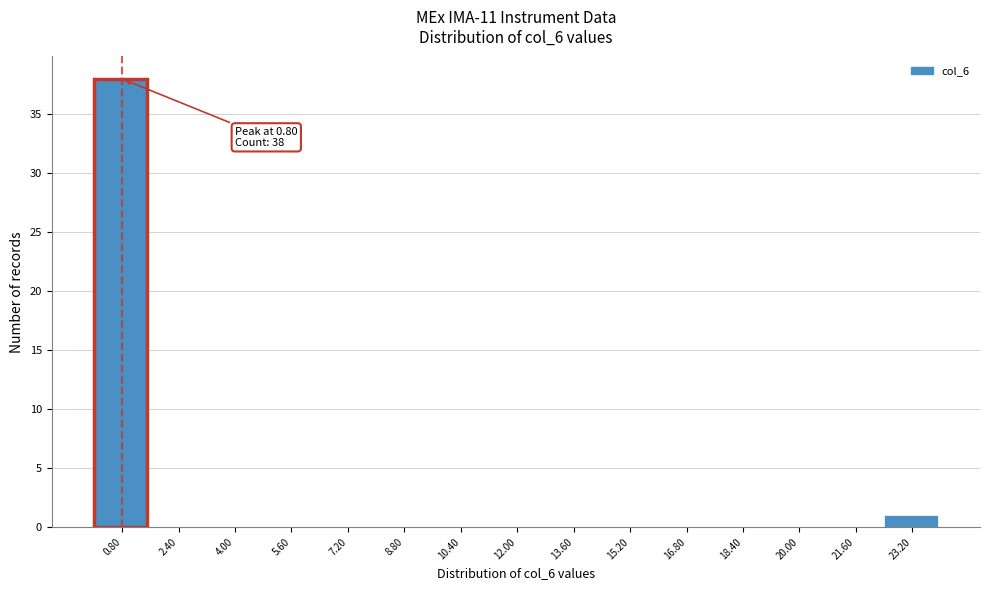

Which range on the x-axis has the tallest bar?

0.0 to 1.6